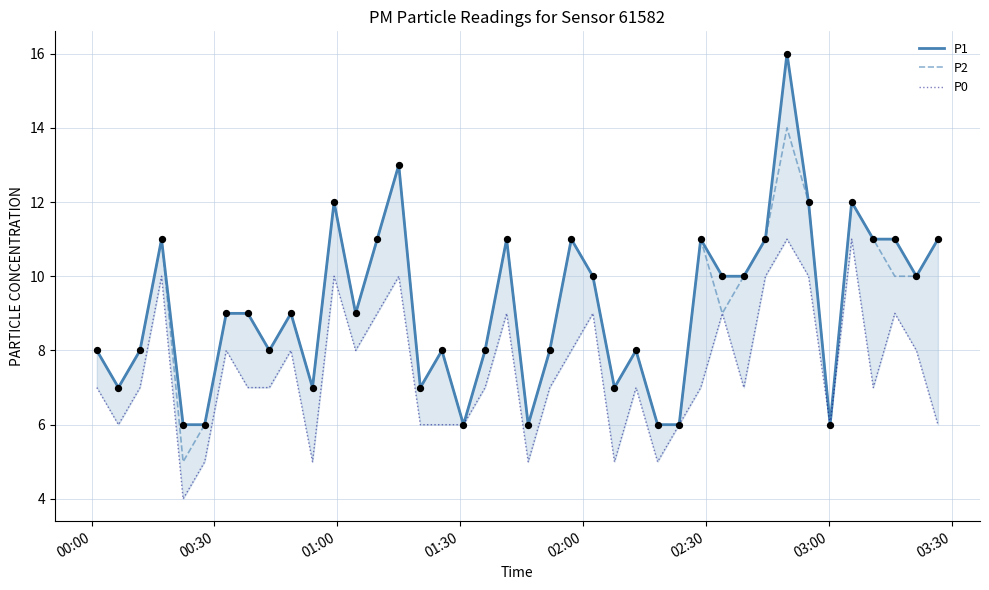

Which series has the widest spread of Y values?

P1